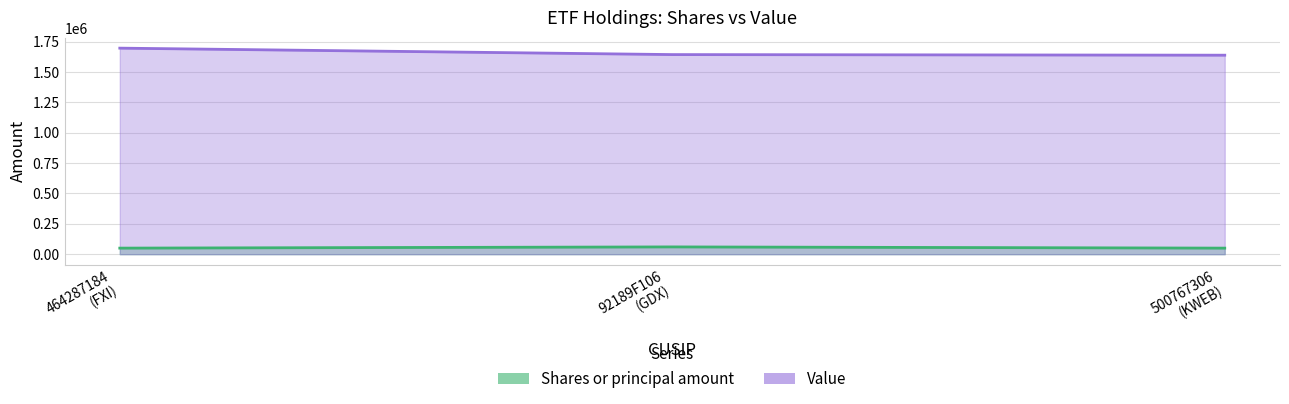

At how many categories does at least one series exceed 1474285?

3